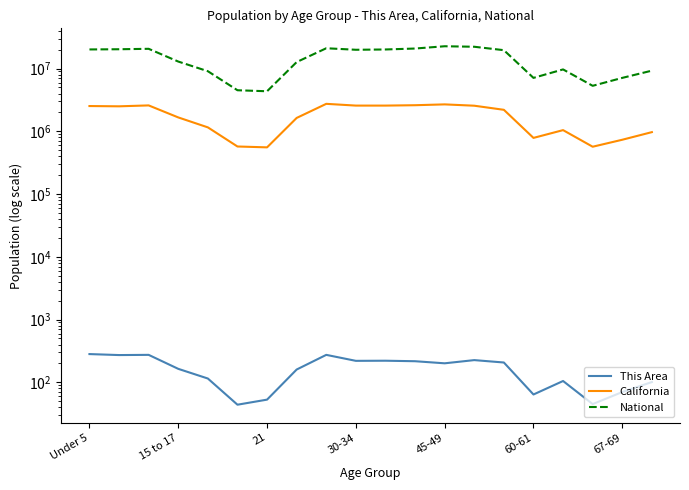

The National series shows 9704197 at 16. True or false?

True